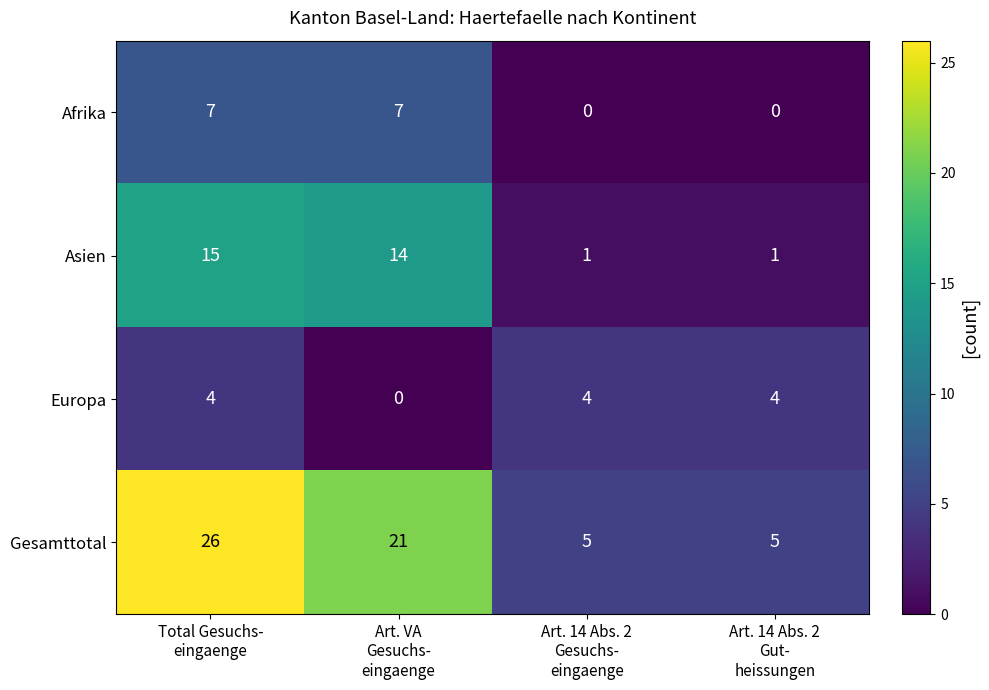

List the series in order of their peak value, highest first.

Gesamttotal, Asien, Afrika, Europa